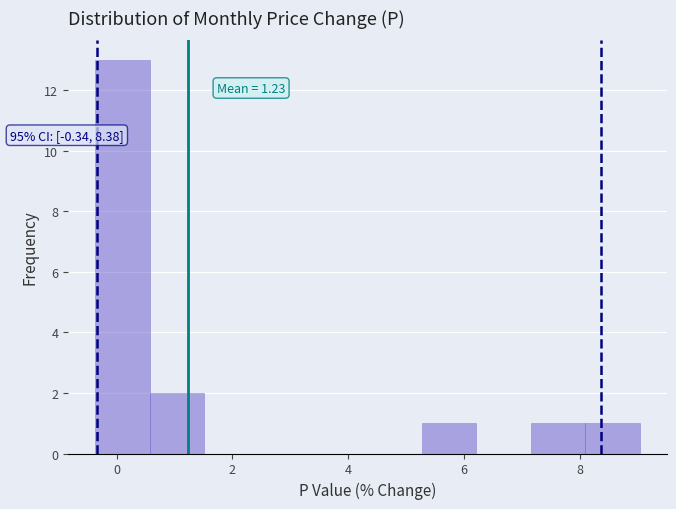

Which range on the x-axis has the tallest bar?

-0.4 to 0.6